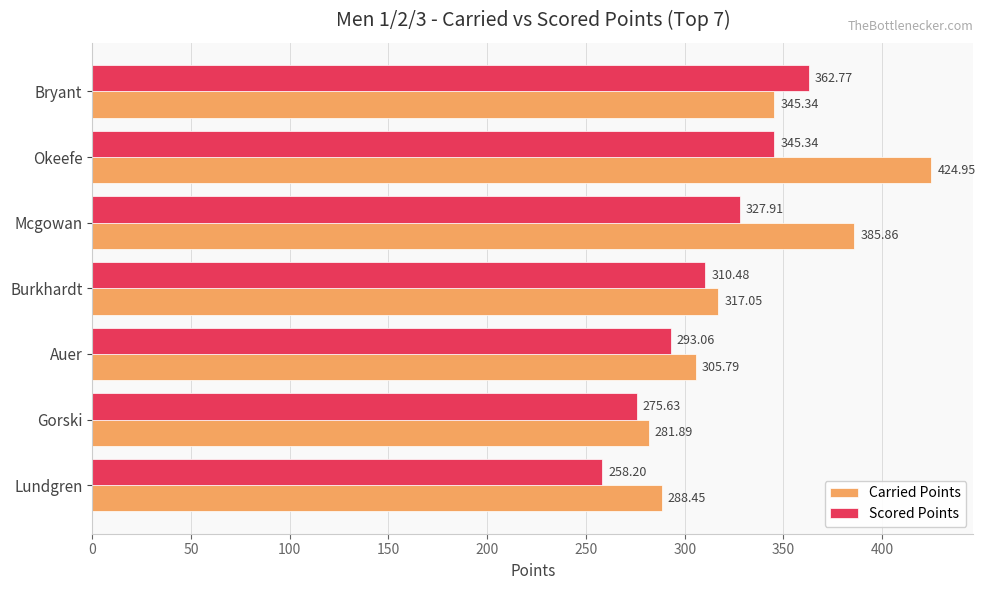

What is the difference between the Scored Points values at Okeefe and Gorski?

69.7